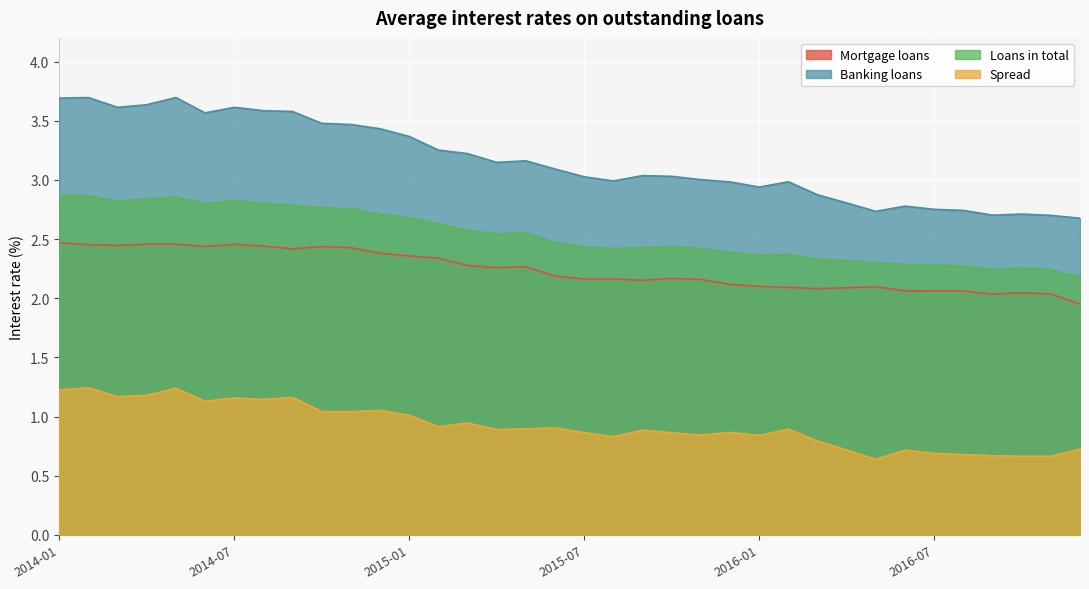

True or false: Mortgage loans has a value of 2.1 at 2016-06.

True